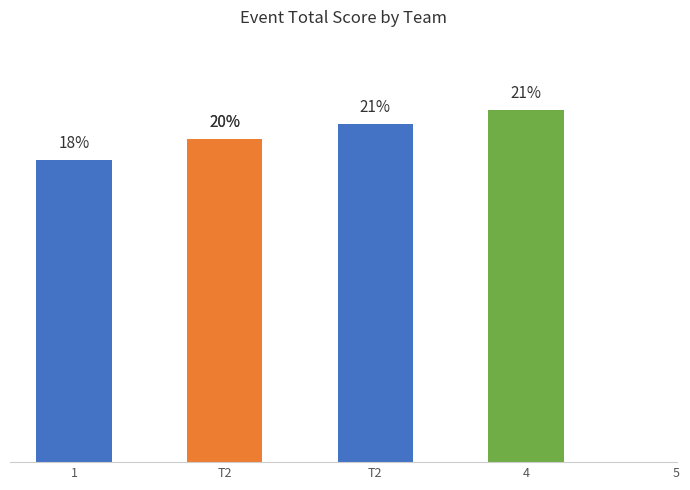

Where is the data nearest to the value 19?

1